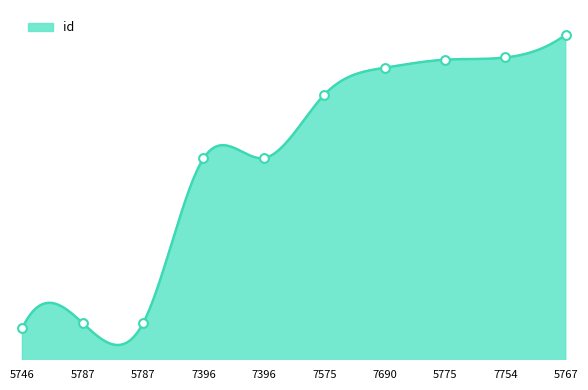

What is the ratio of the value at 7396 to the value at 7575?

0.9